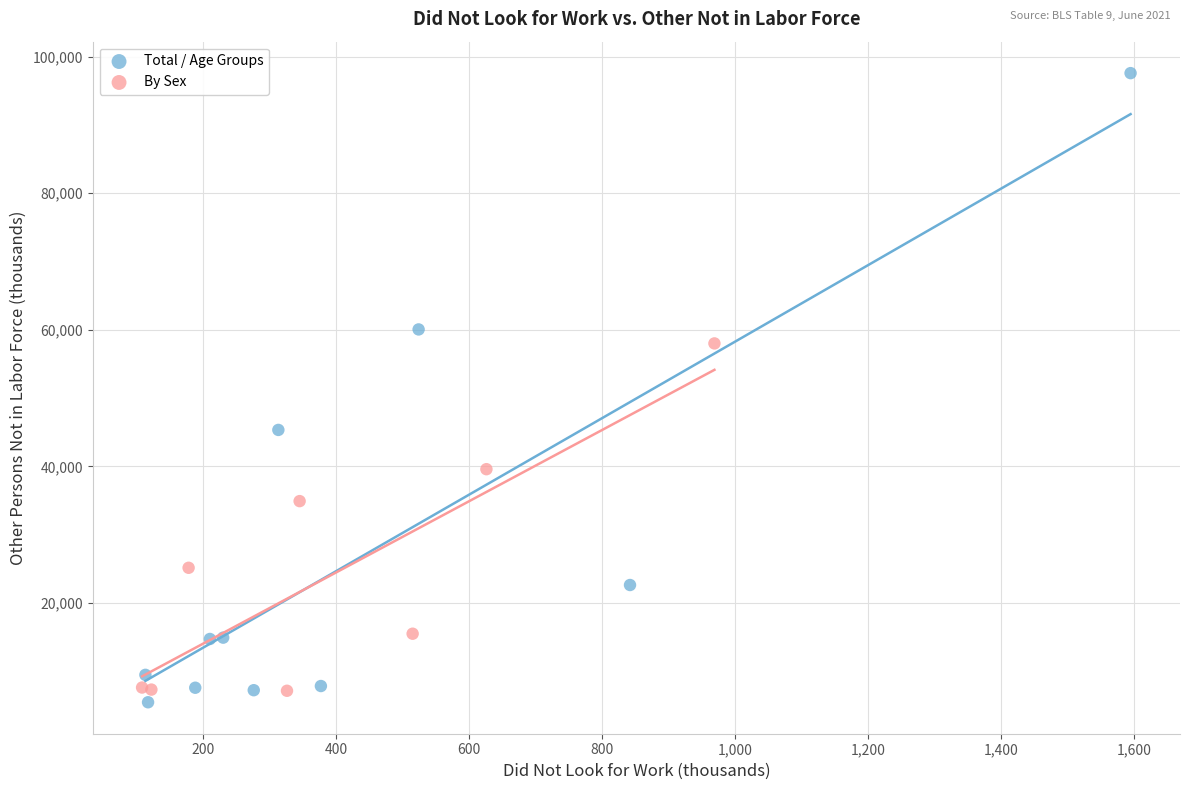

Which series contains the highest Y value?

Total / Age Groups